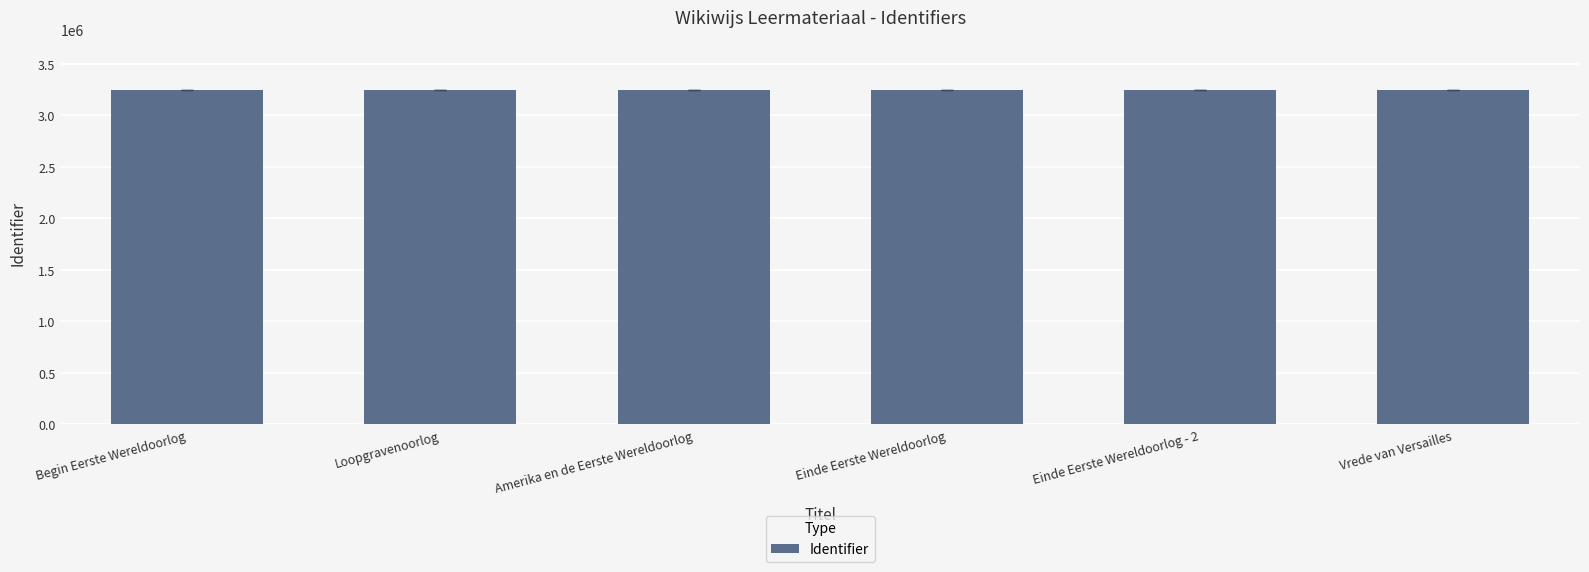

What is the difference between the values at Loopgravenoorlog and Einde Eerste Wereldoorlog - 2?

110